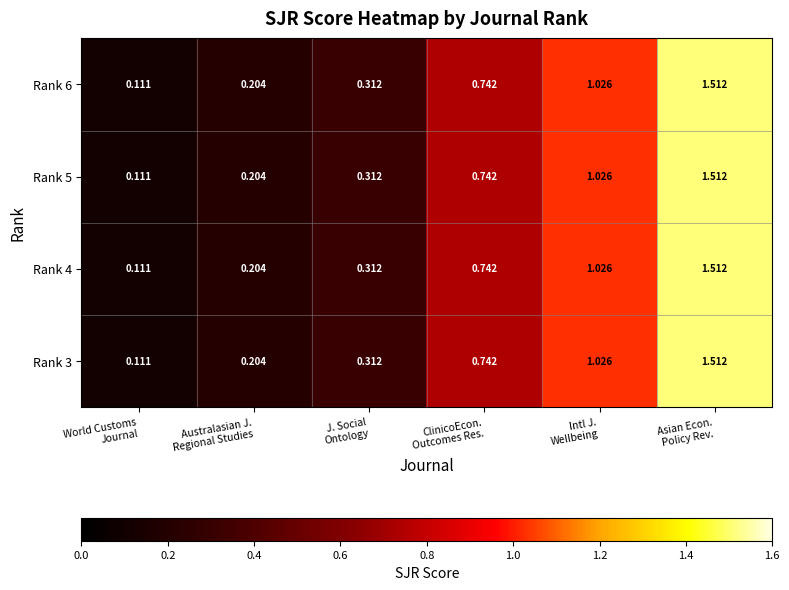

How many distinct data groups are displayed?

4